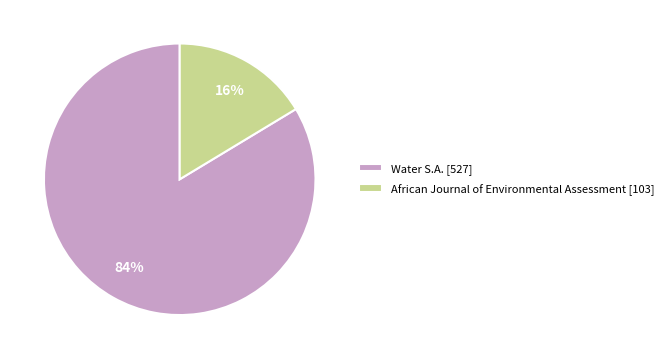

To the nearest percent, what is the combined percentage of African Journal of Environmental Assessment [103] and Water S.A. [527]?

100%